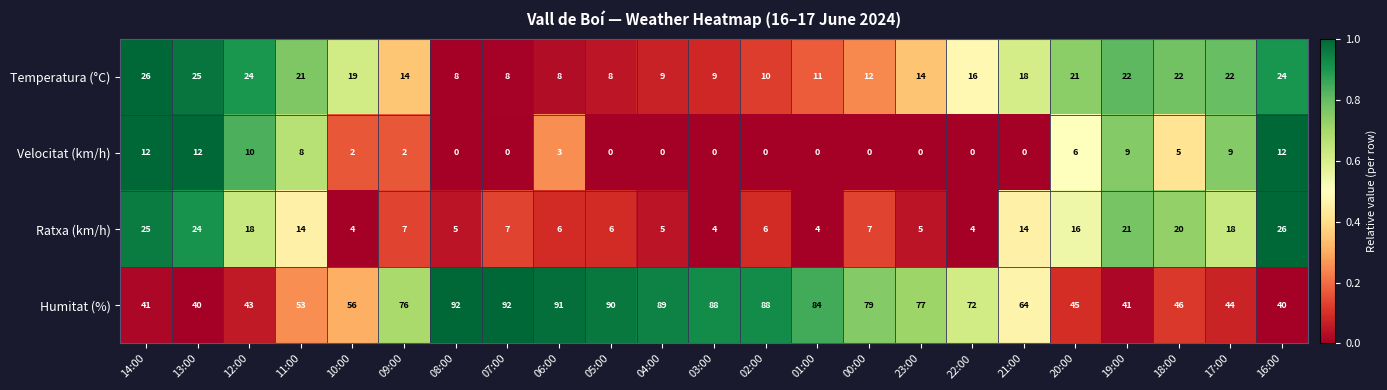

The Humitat (%) series shows 53 at 09:00. True or false?

False